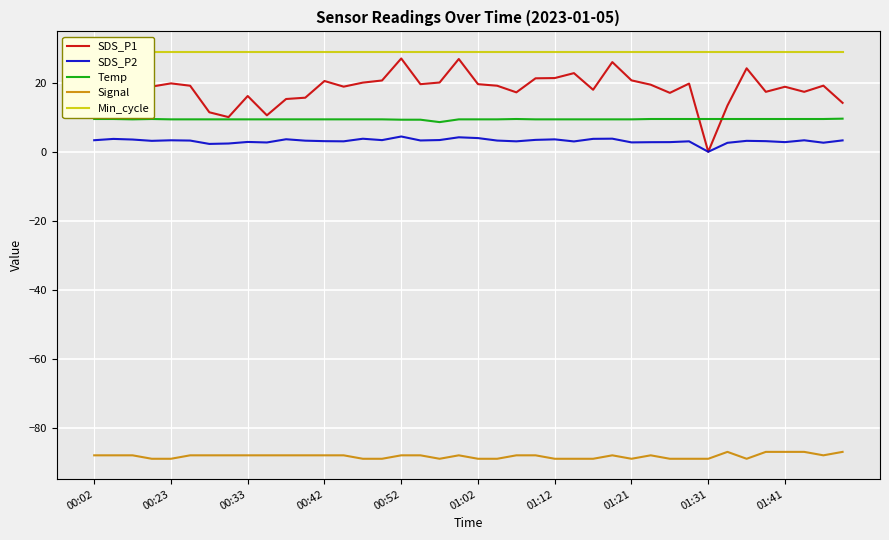

What is the difference between the maximum and minimum values in the Signal series?

2.0